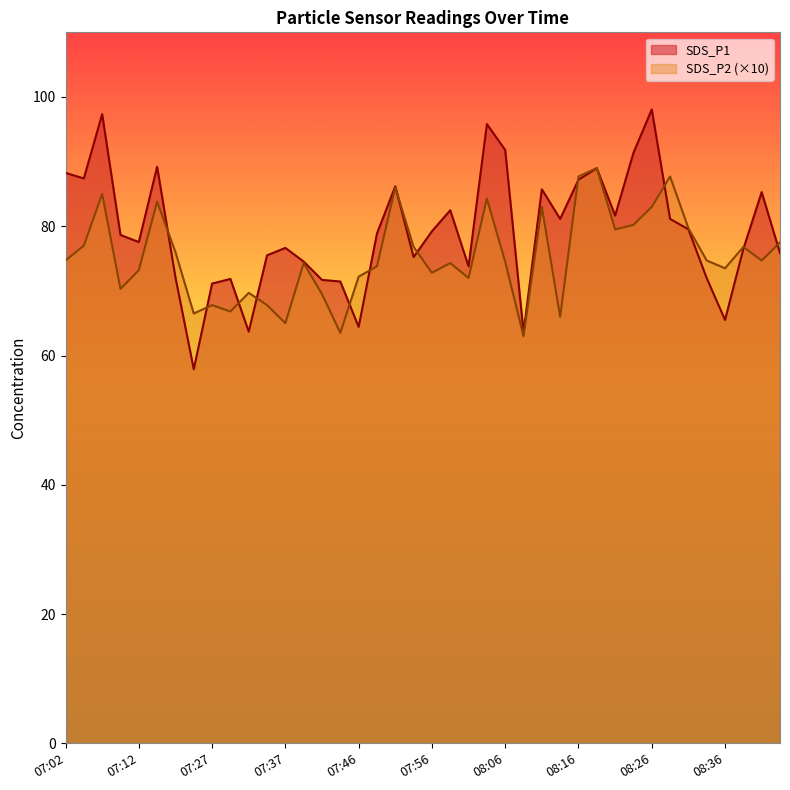

Does the chart display data point markers on the line(s)?

No